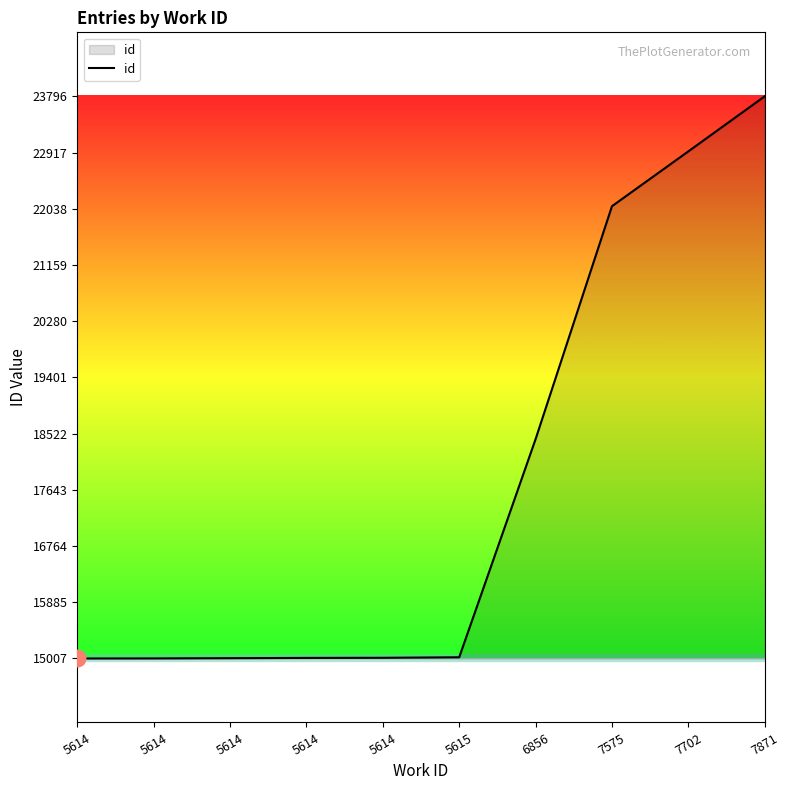

Where is the data nearest to the value 19401?

6856